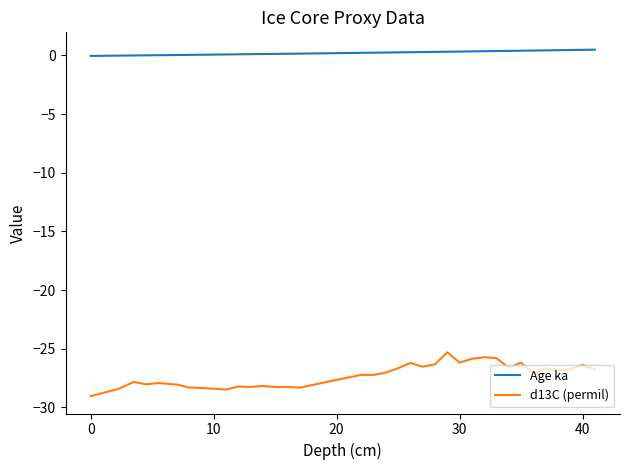

List the series in order of their peak value, lowest first.

d13C (permil), Age ka